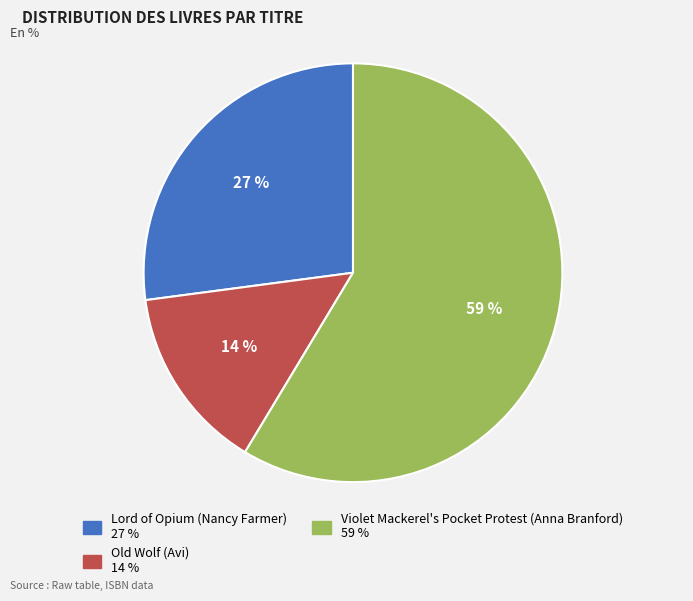

How many segments does this pie chart have?

3